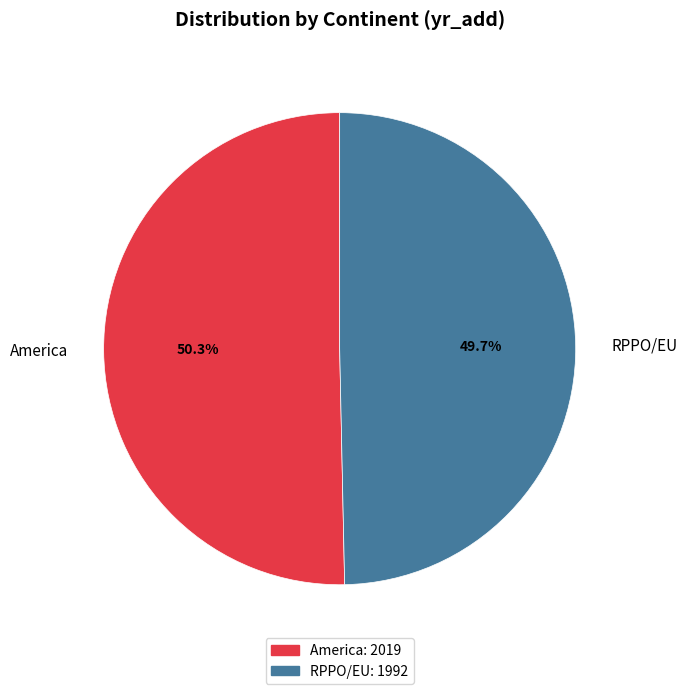

Which has a higher value, America or RPPO/EU?

America